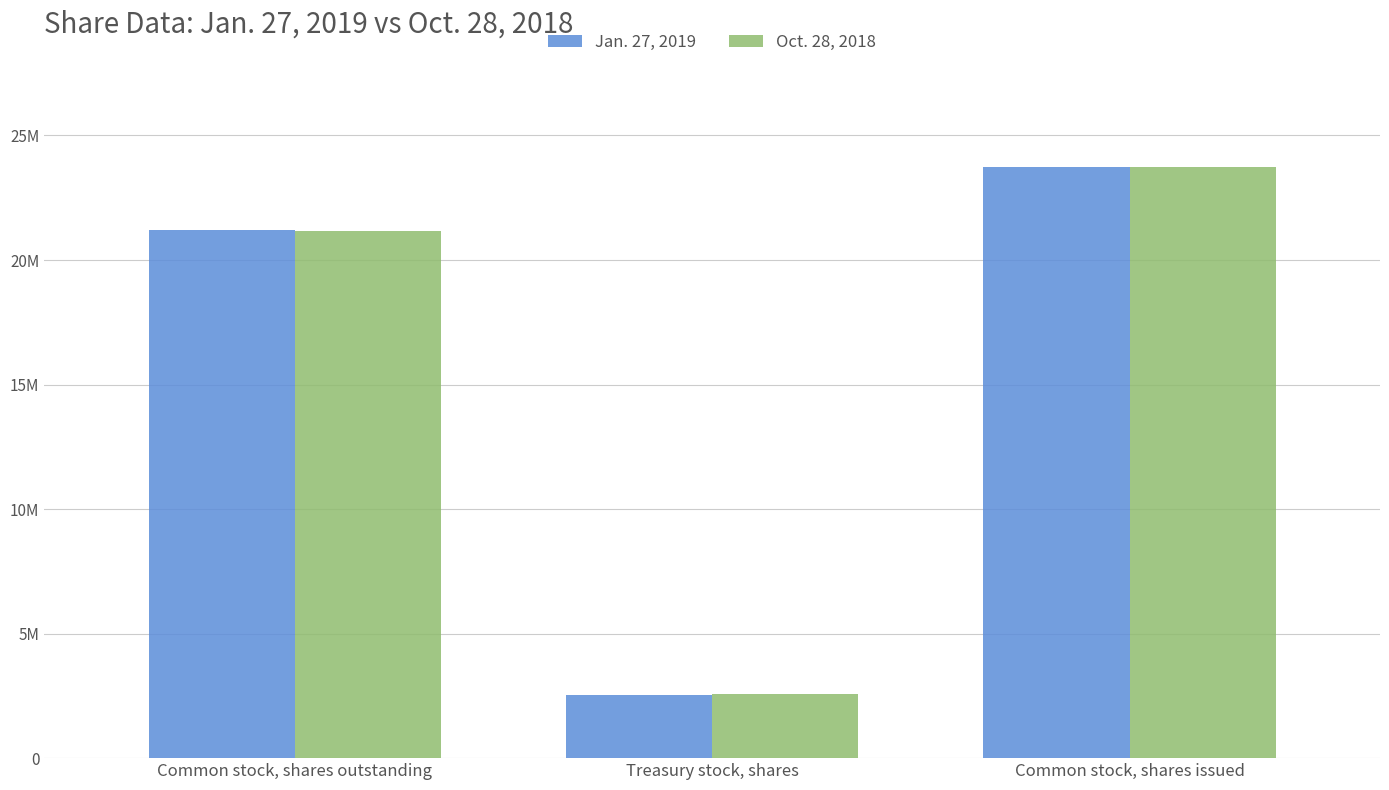

What are all the series names shown in the legend?

Jan. 27, 2019, Oct. 28, 2018